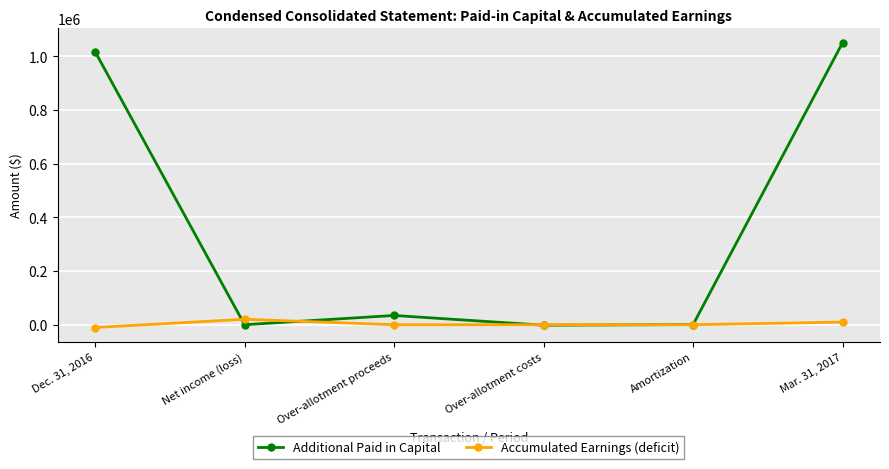

What are all the series names shown in the legend?

Additional Paid in Capital, Accumulated Earnings (deficit)